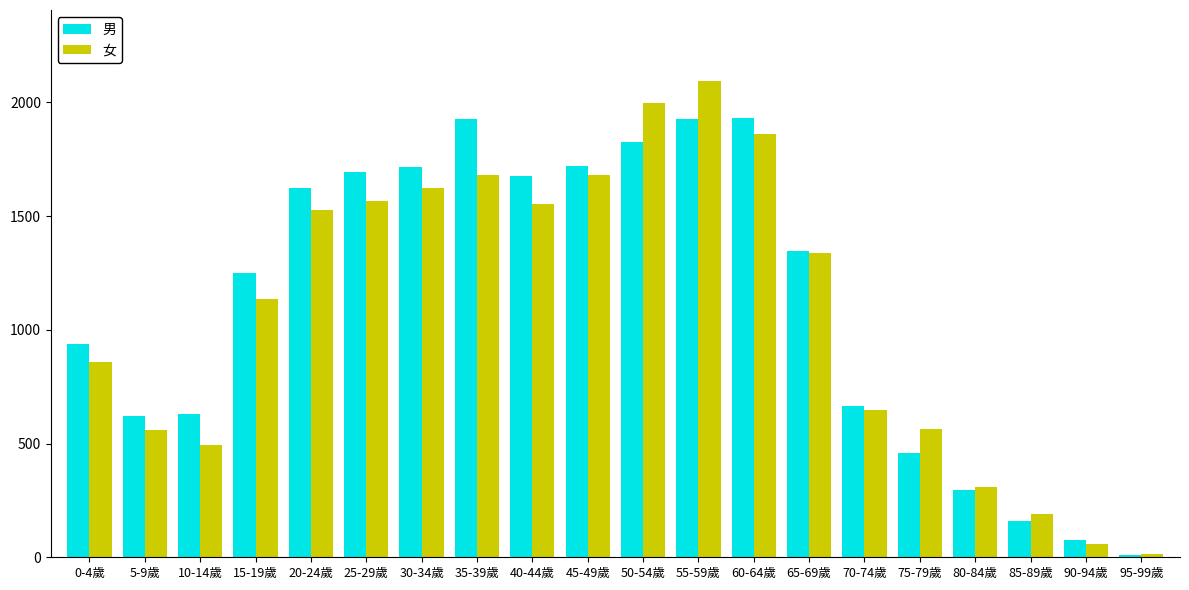

At which label is 男 closest to 970?

0-4歲